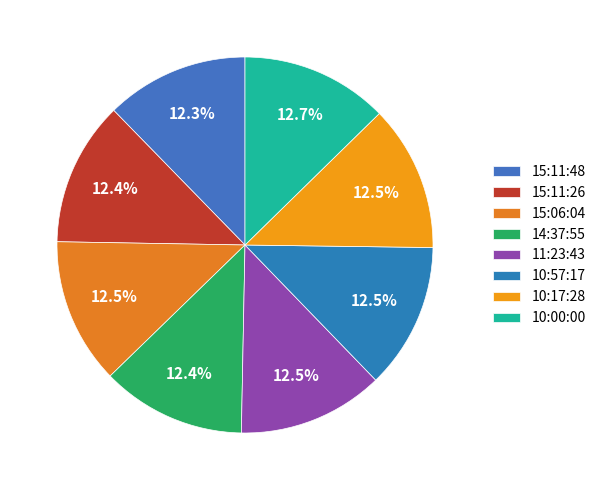

How many segments does this pie chart have?

8